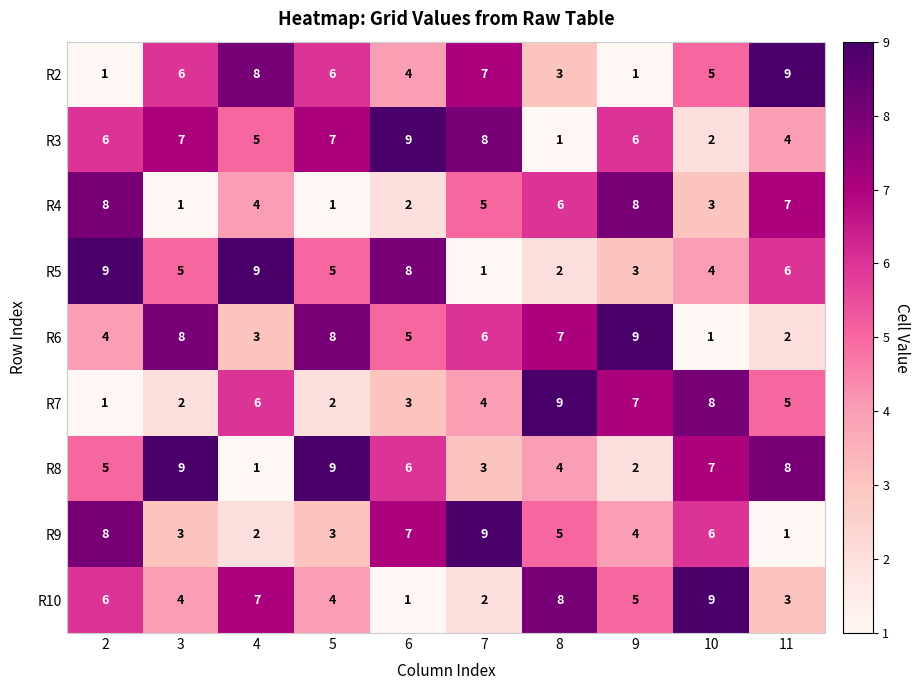

What is the difference between the maximum and minimum values in the R2 series?

8